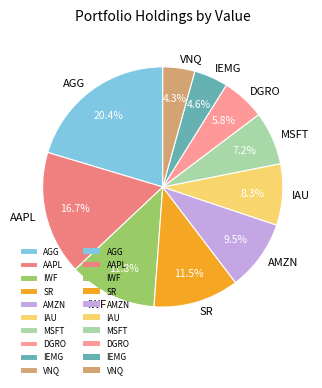

Is it true that AMZN is 1% of the pie?

False